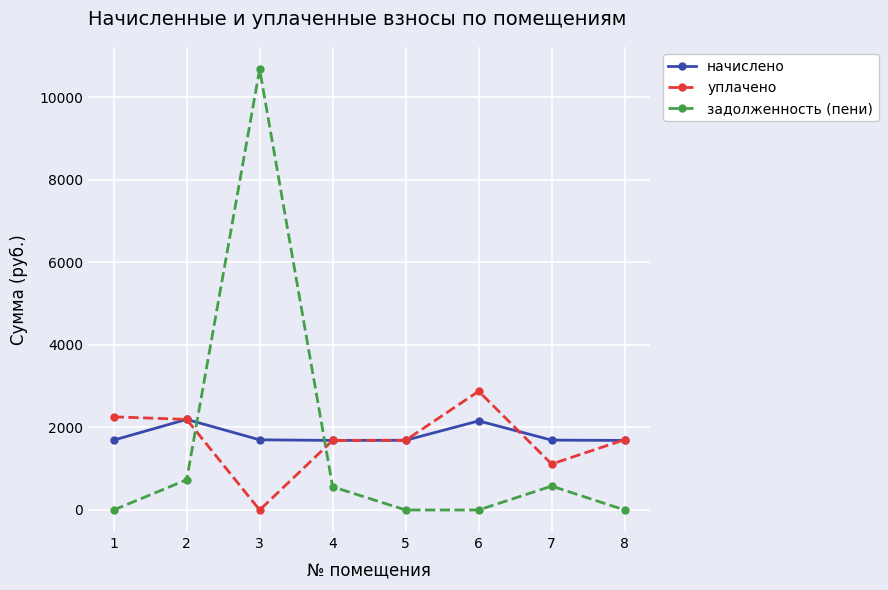

The начислено series shows 1686.4 at 4. True or false?

True